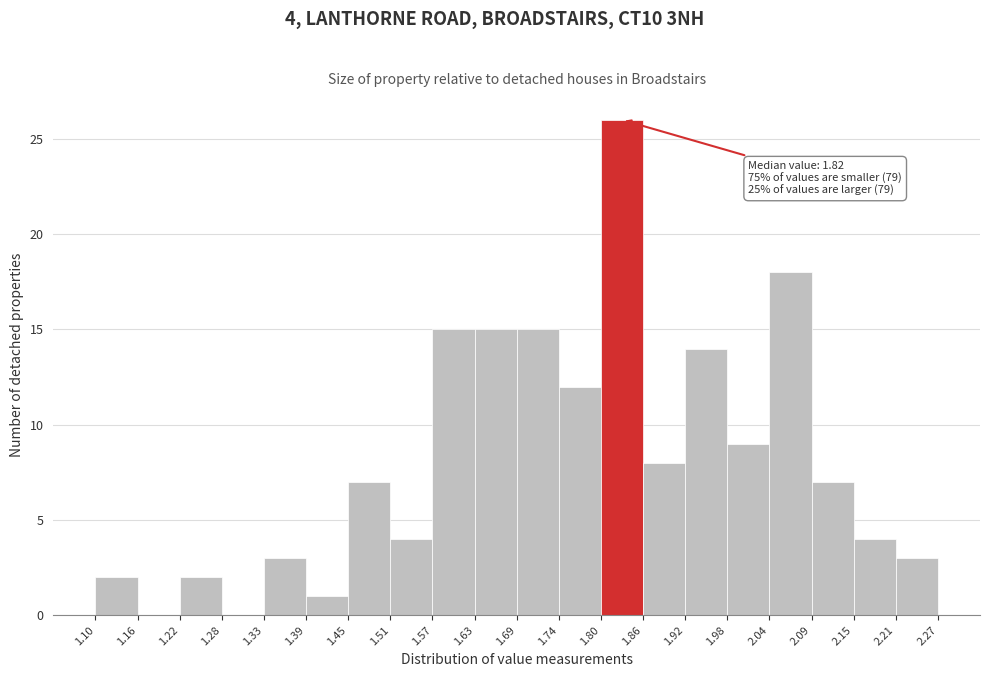

Over which range of the x-axis is the bar tallest?

1.80 to 1.86